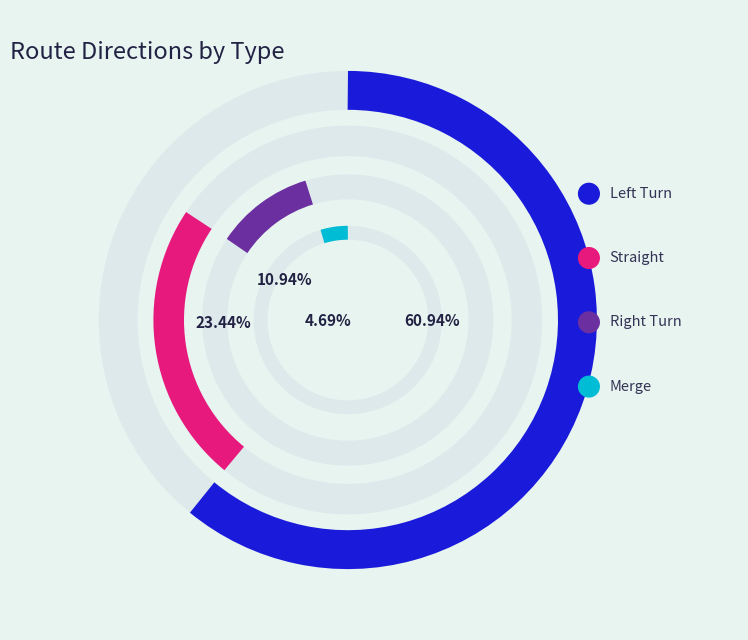

What percentage is the 左折 slice, to the nearest percent?

61%